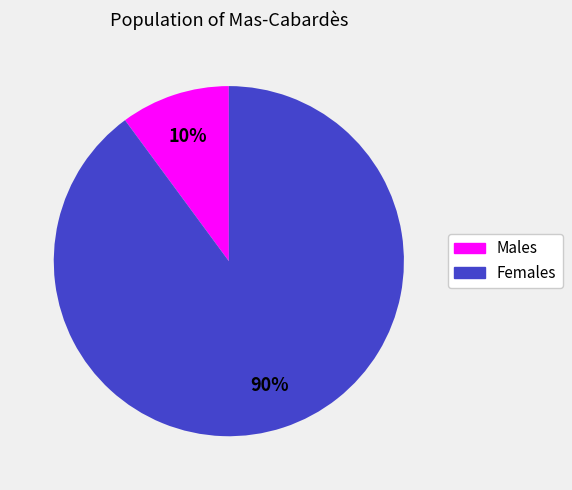

Does any single category account for the majority?

Yes